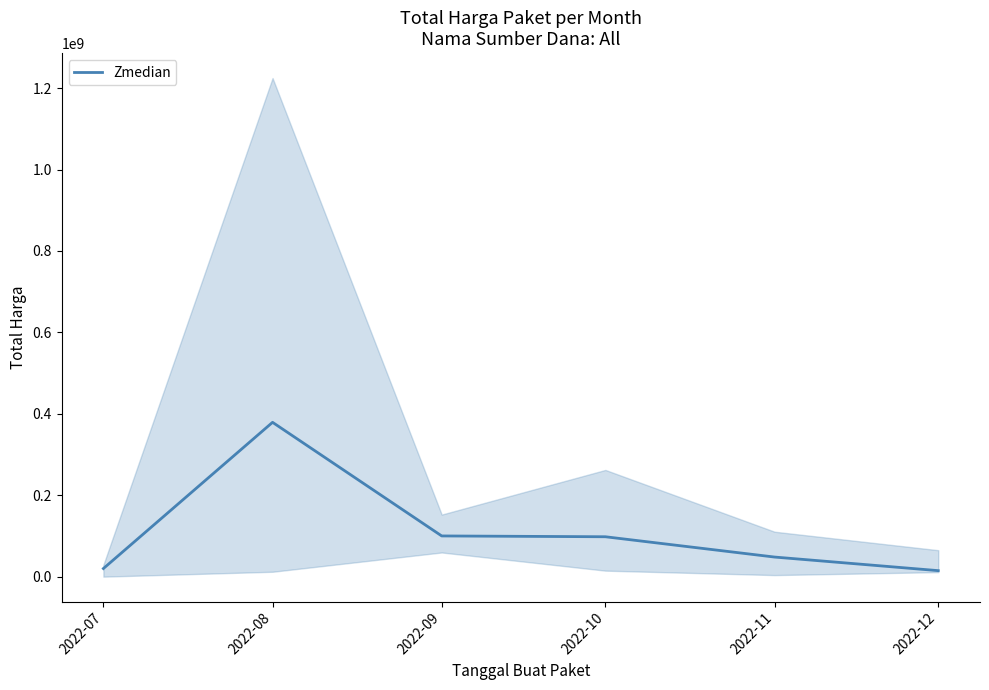

What is the smallest value displayed?

14750000